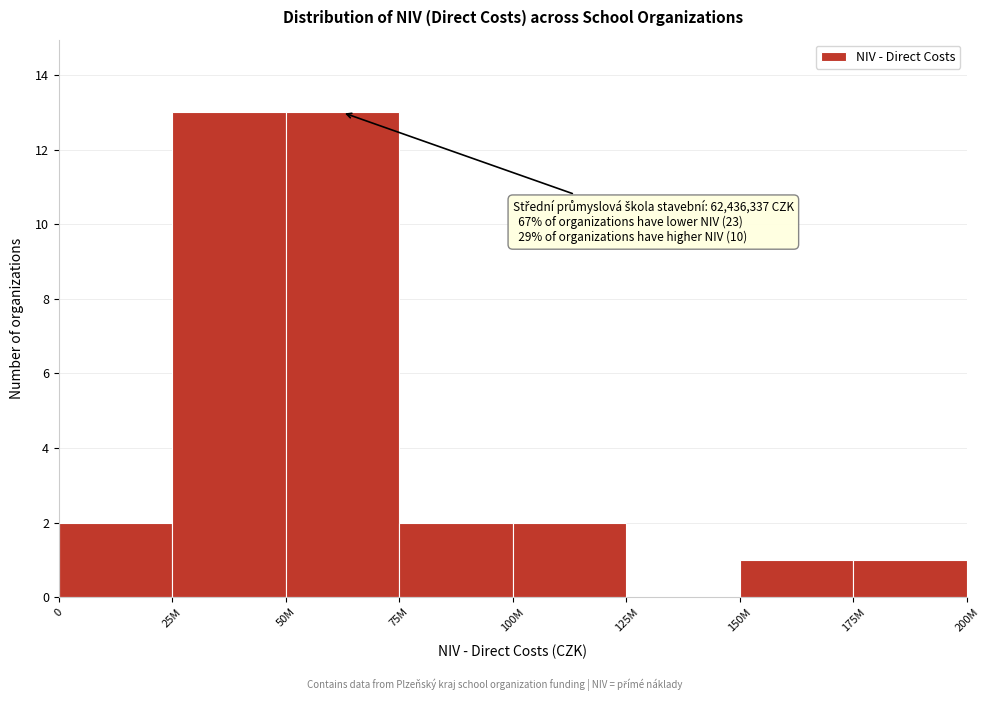

Reading left to right, what are all the values shown in this chart?

0=2	25M=13	50M=13	75M=2	100M=2	125M=0	150M=1	175M=1